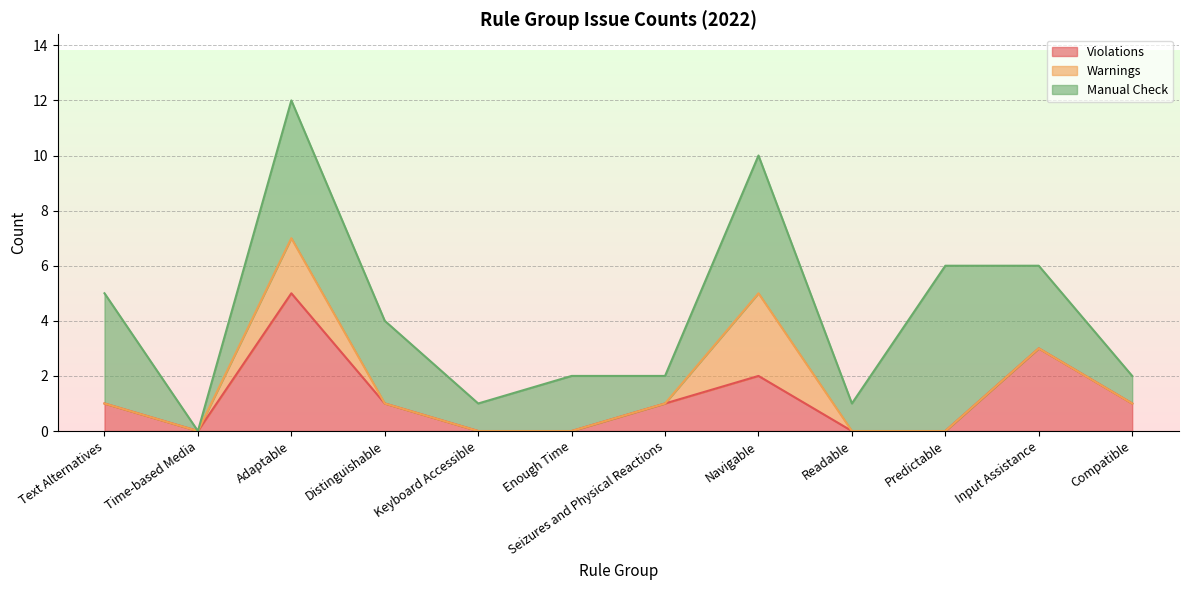

Which series changed the most between Navigable and Predictable?

Warnings